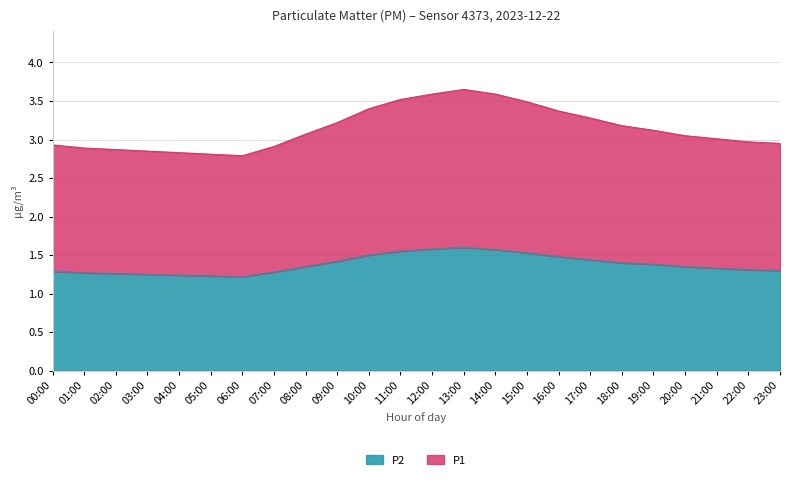

What is the sum of the P2 values at 15:00 and 23:00?

2.8